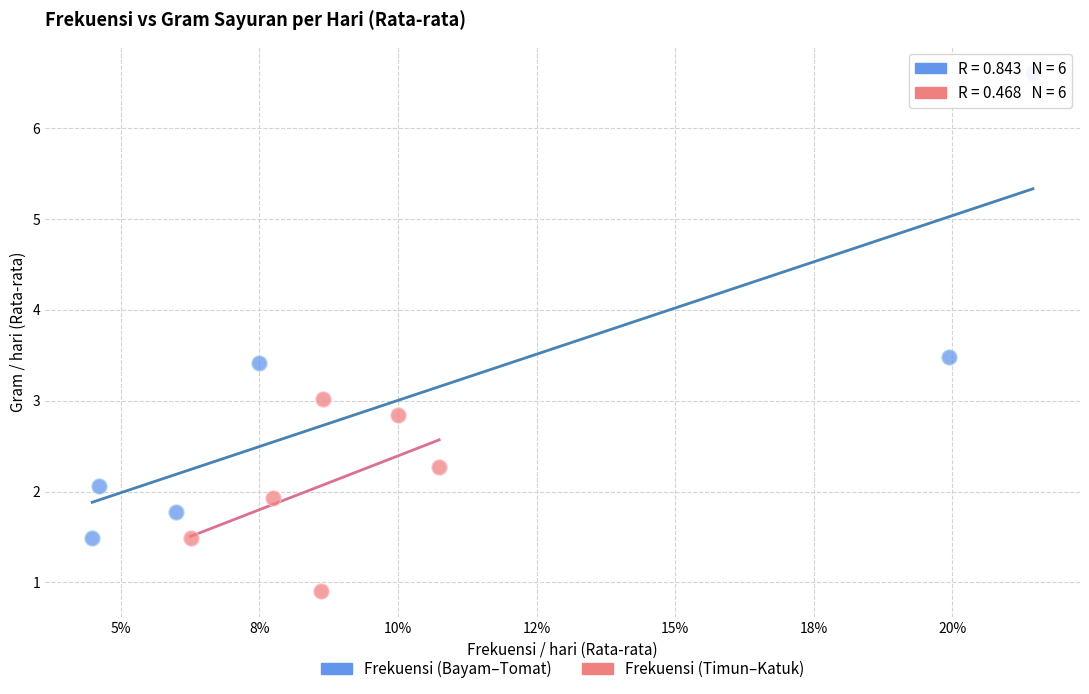

Which series reaches the maximum Y coordinate?

Frekuensi (Bayam–Tomat)